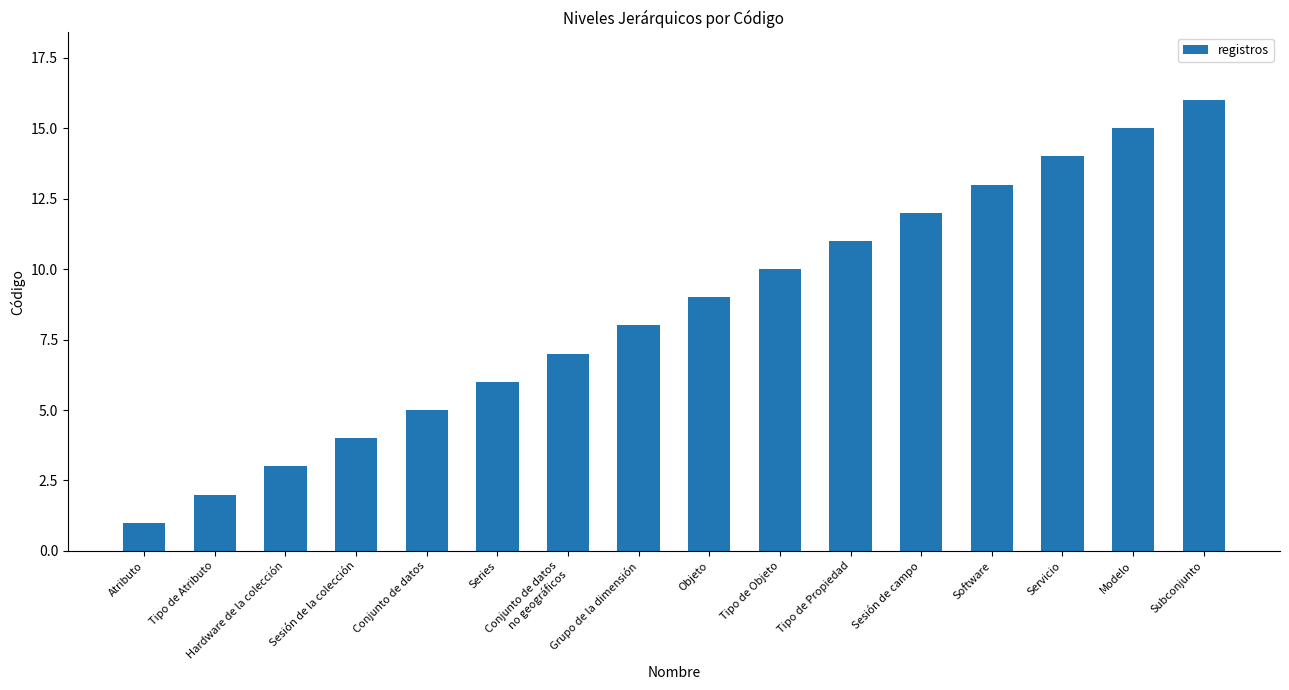

True or false: the data shows 6 at Series.

True